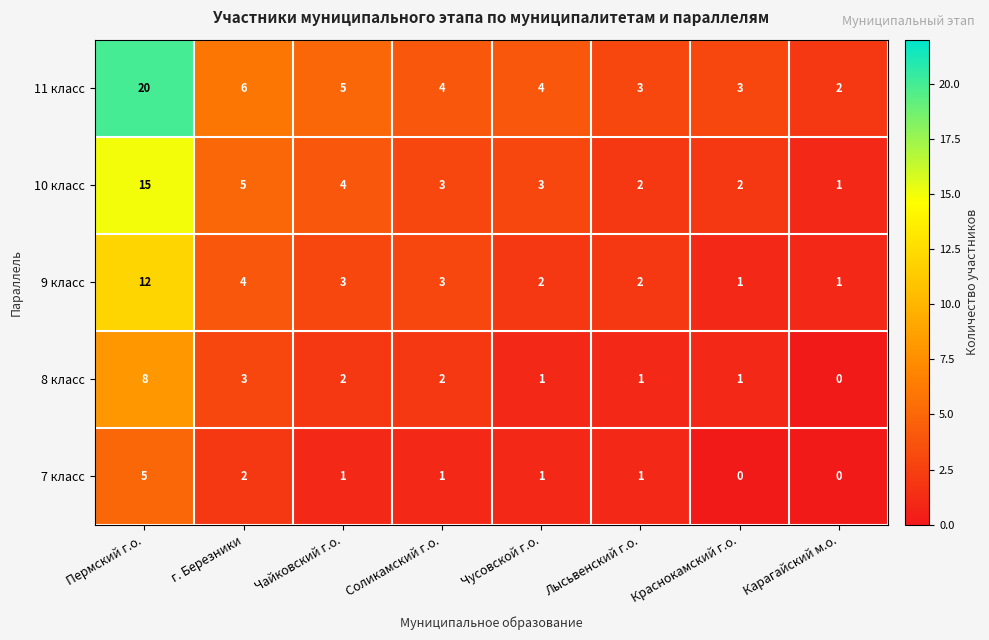

Rank the series by their average value, from highest to lowest.

11 класс, 10 класс, 9 класс, 8 класс, 7 класс